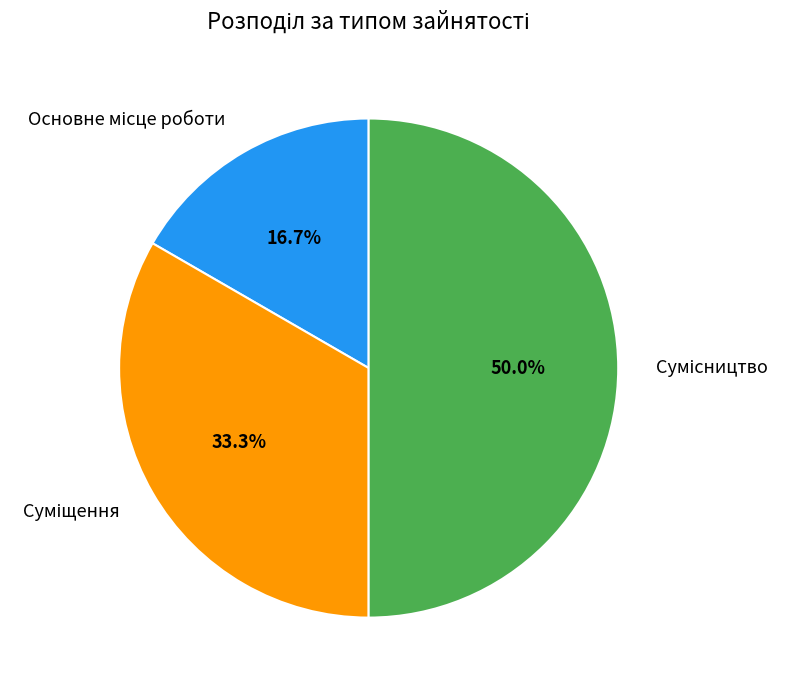

To the nearest percent, what percentage of the pie is Суміщення?

33%